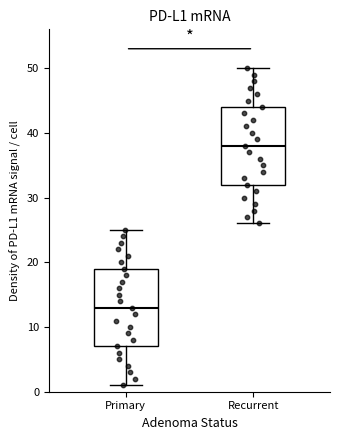

Which box's median line is the highest?

Recurrent